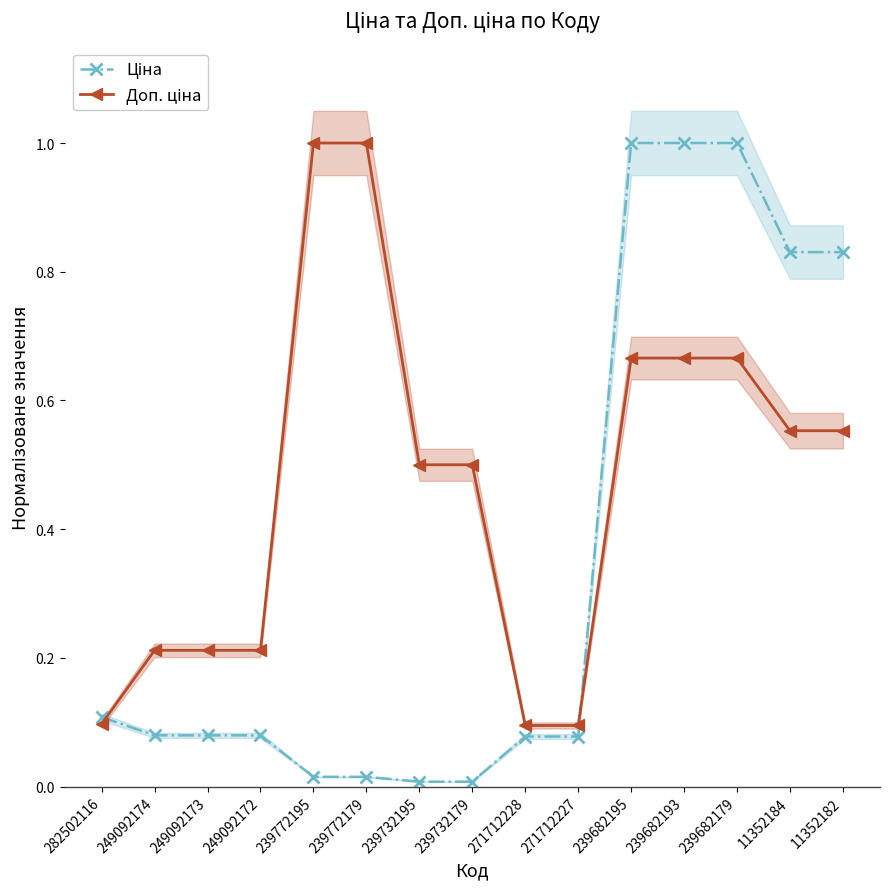

Which series has the widest spread of values?

Ціна